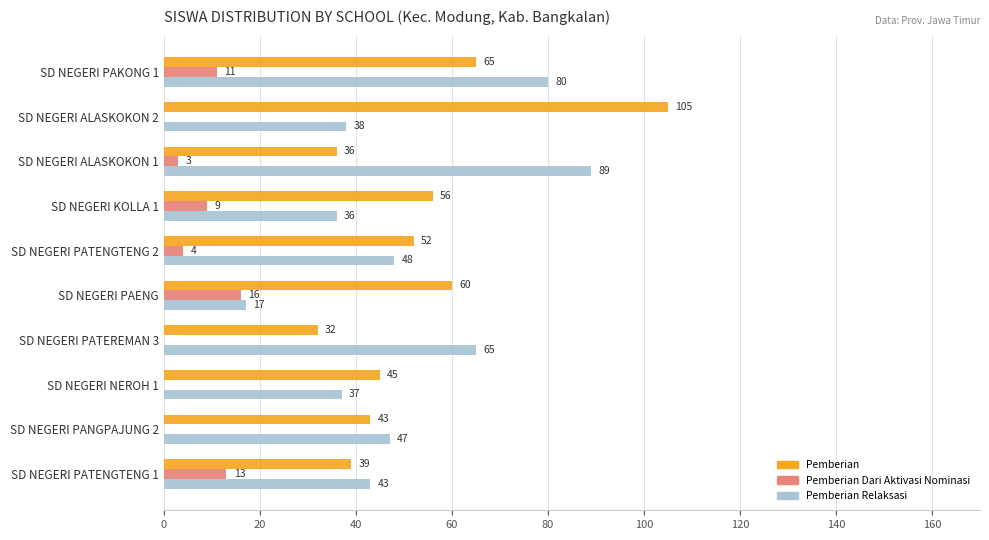

What value does the Pemberian series have at SD NEGERI PANGPAJUNG 2, to the nearest 10?

40